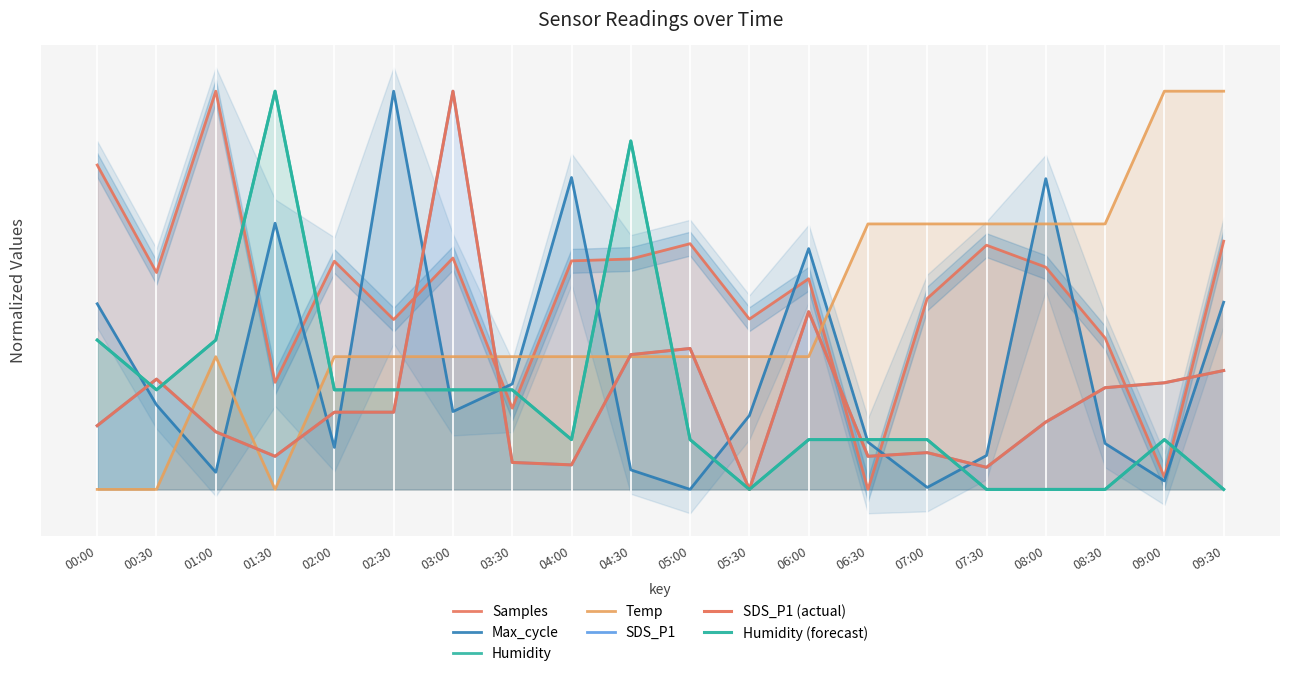

How many values in Max_cycle are above zero?

19